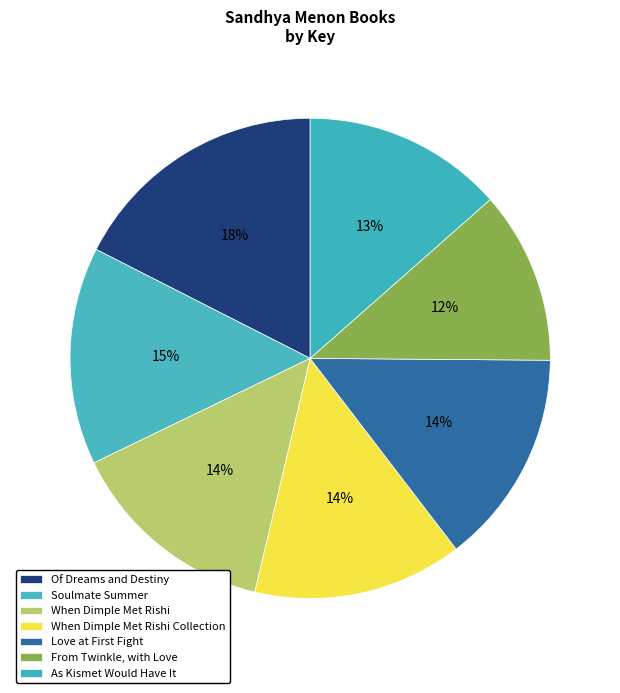

Does any single category account for the majority?

No